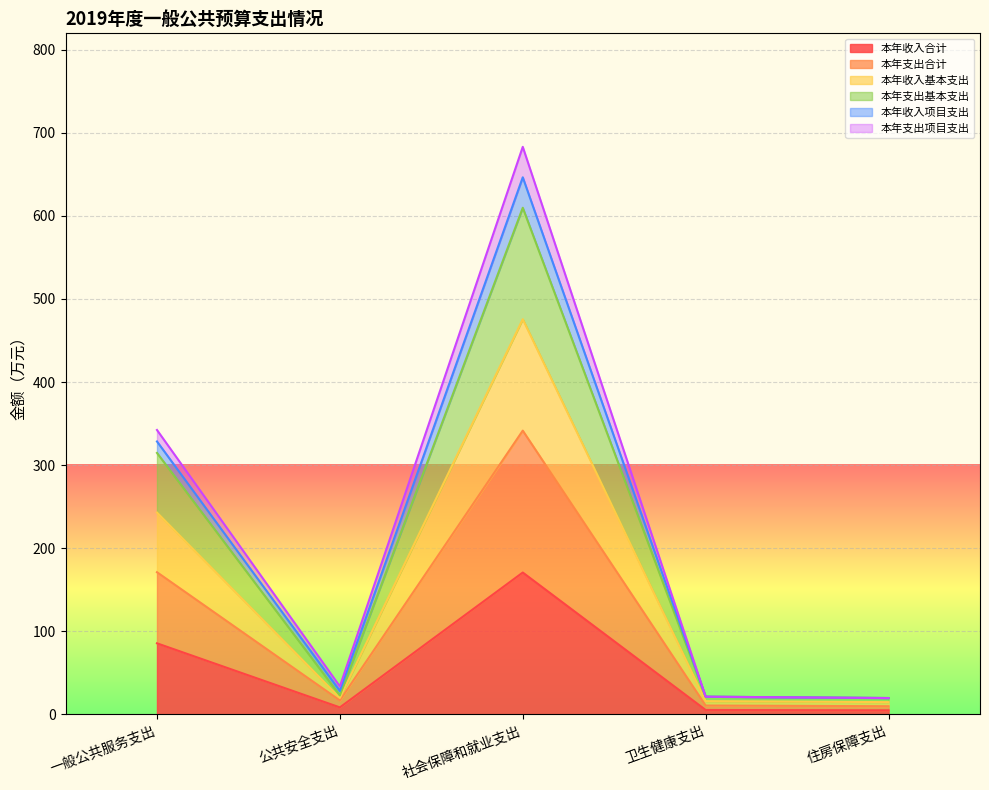

How many data points in 本年收入合计 are above 8?

3